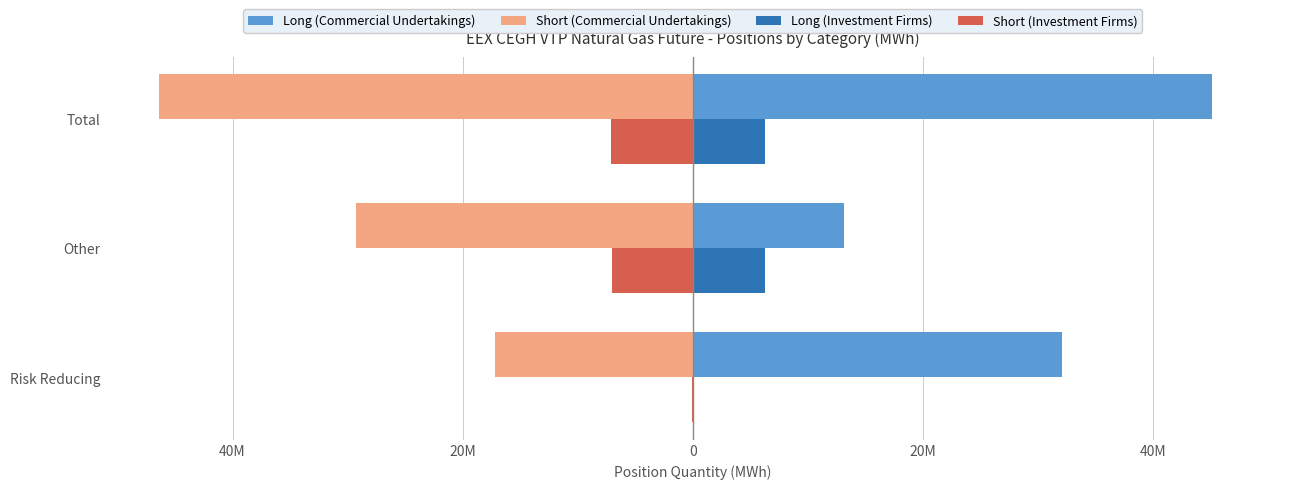

What are all the series names shown in the legend?

Long (Commercial Undertakings), Short (Commercial Undertakings), Long (Investment Firms), Short (Investment Firms)